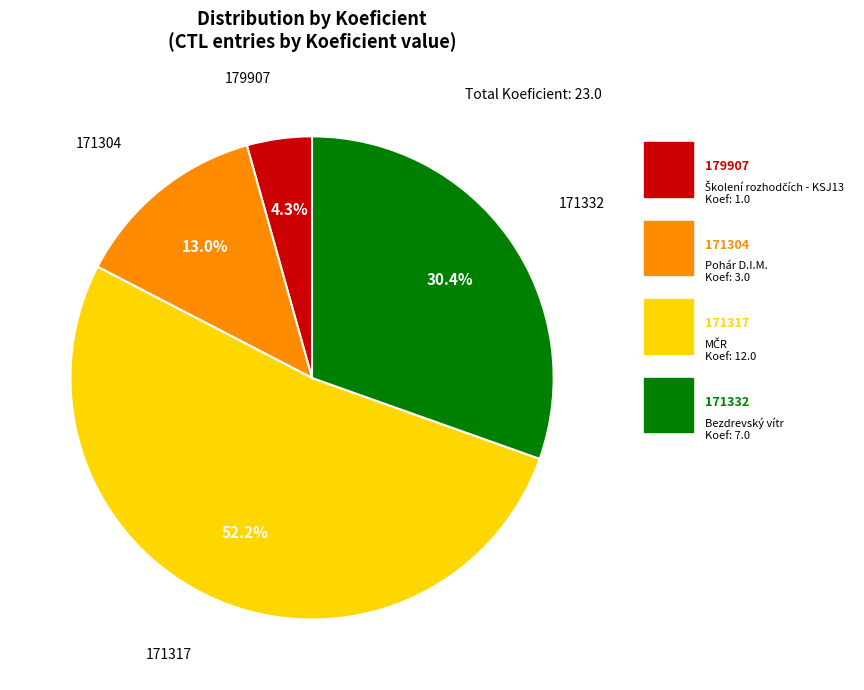

To the nearest percent, what is the average slice percentage?

25%